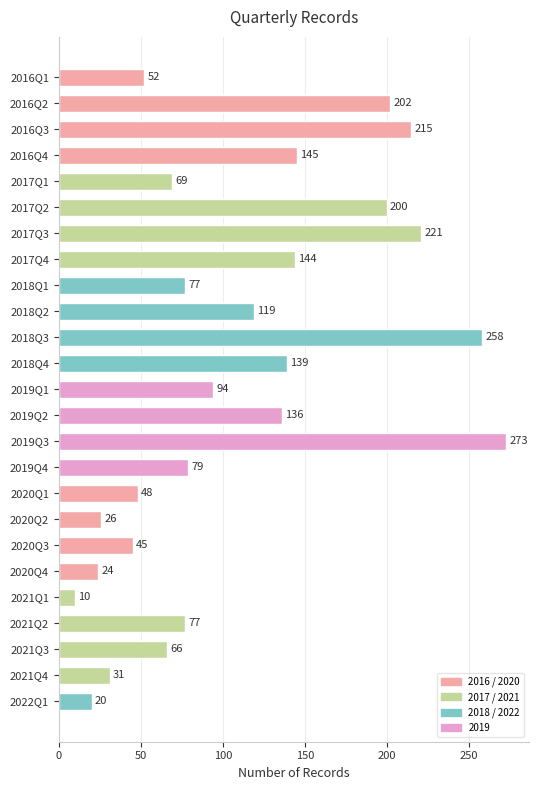

Reading top to bottom, transcribe all the data shown in this chart.

2016Q1=52	2016Q2=202	2016Q3=215	2016Q4=145	2017Q1=69	2017Q2=200	2017Q3=221	2017Q4=144	2018Q1=77	2018Q2=119	2018Q3=258	2018Q4=139	2019Q1=94	2019Q2=136	2019Q3=273	2019Q4=79	2020Q1=48	2020Q2=26	2020Q3=45	2020Q4=24	2021Q1=10	2021Q2=77	2021Q3=66	2021Q4=31	2022Q1=20